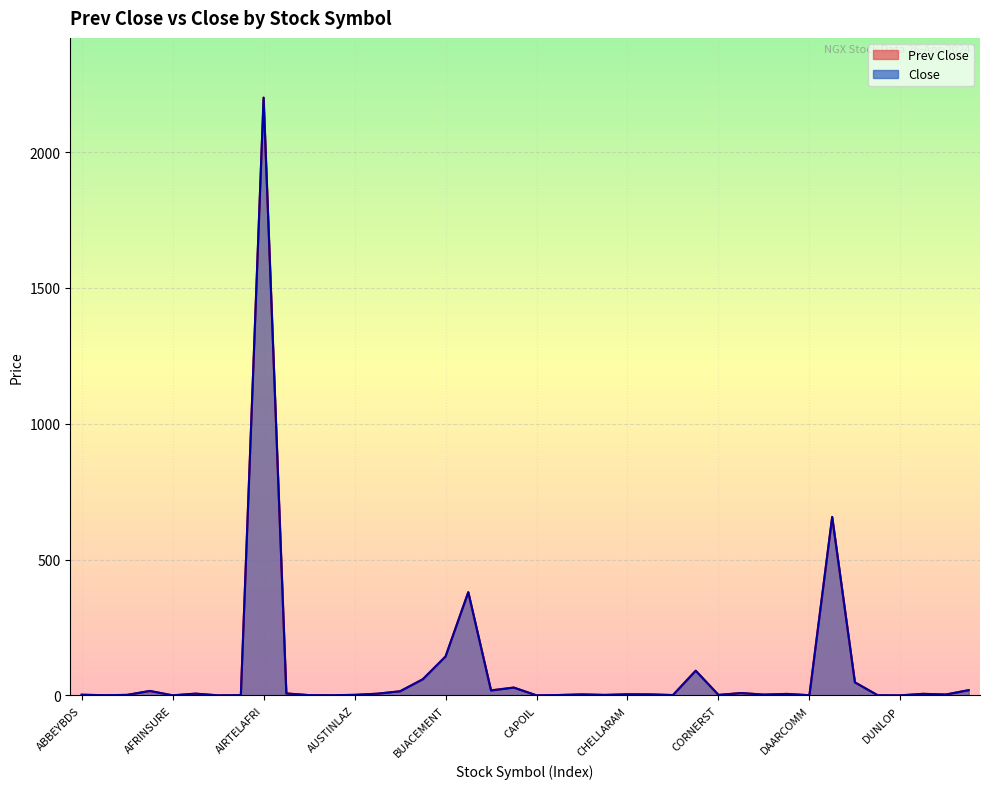

What is the difference between the maximum and minimum values in the Prev Close series?

2199.8